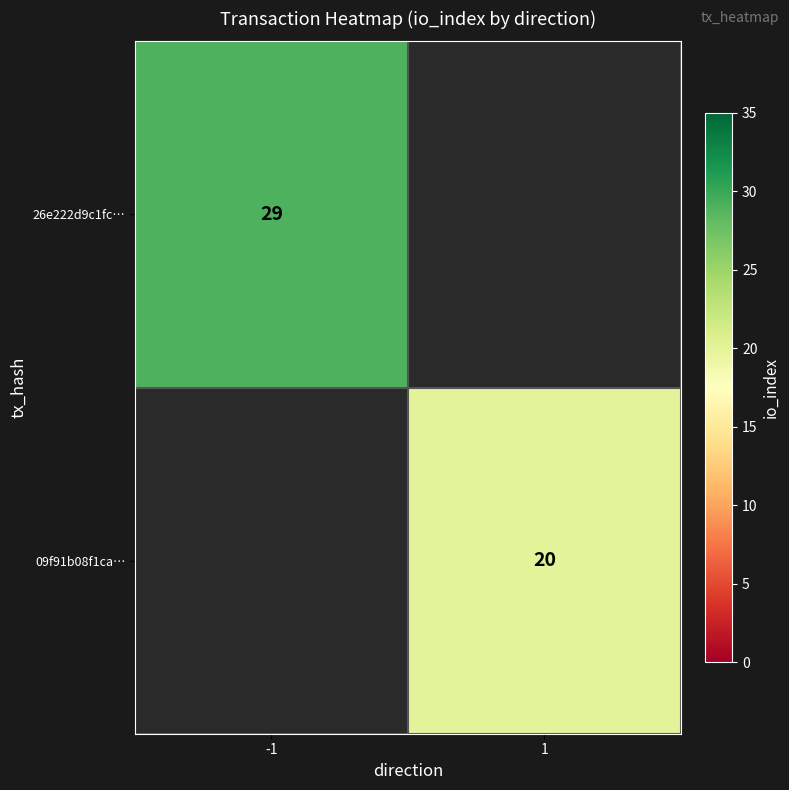

Is it true that 26e222d9c1fc… equals 29 at -1?

True